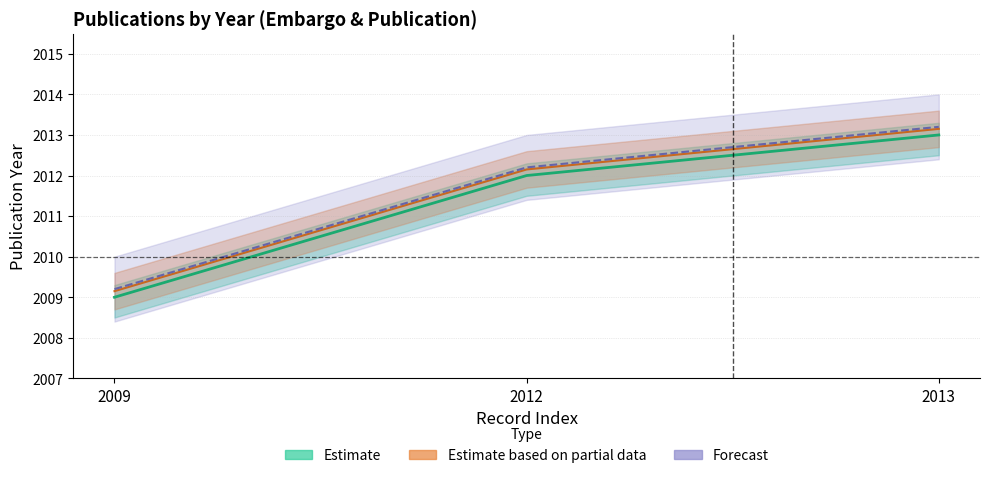

The mid_bound series shows 2009.2 at 2009. True or false?

True